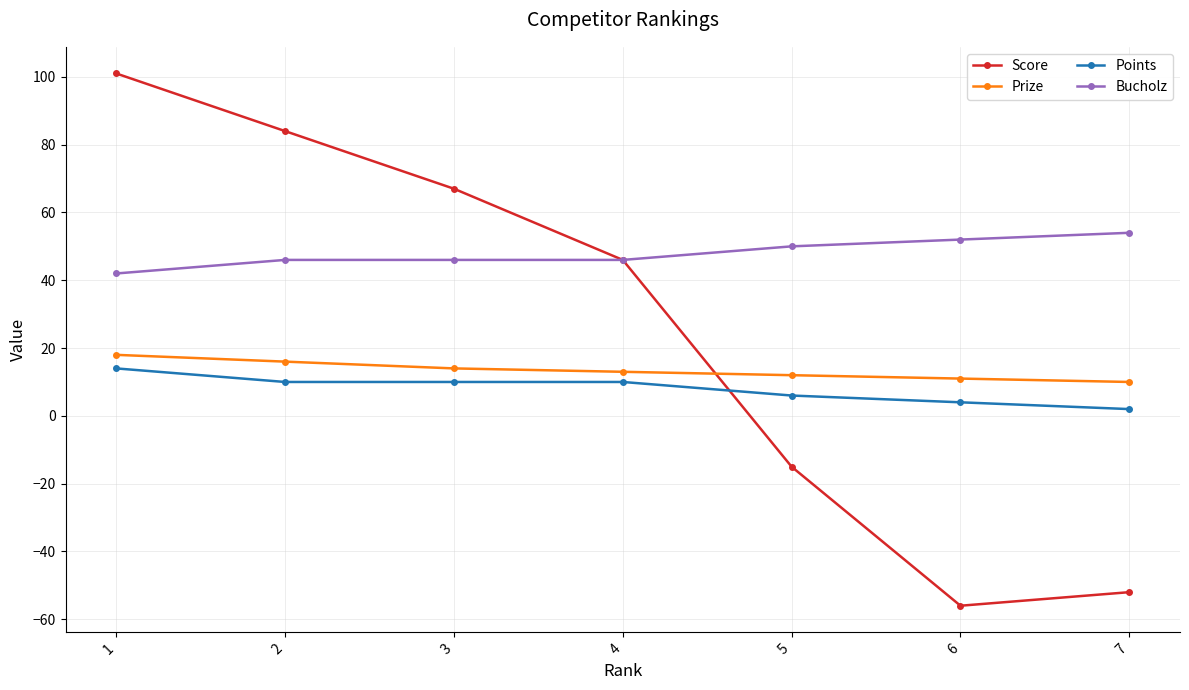

What is the average value of the Score series?

25